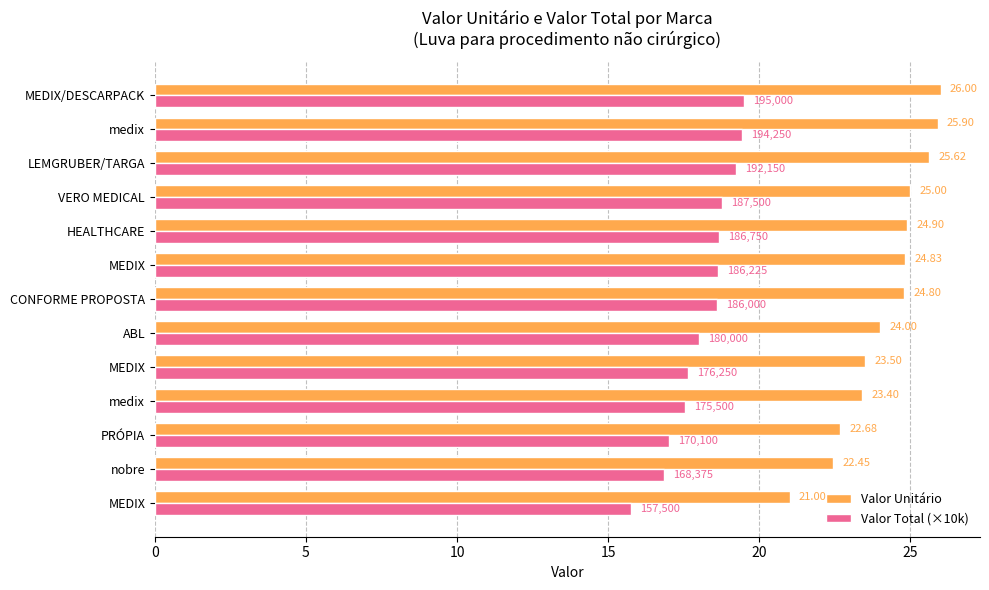

What are all the series names shown in the legend?

Valor Unitário, Valor Total (×10k)